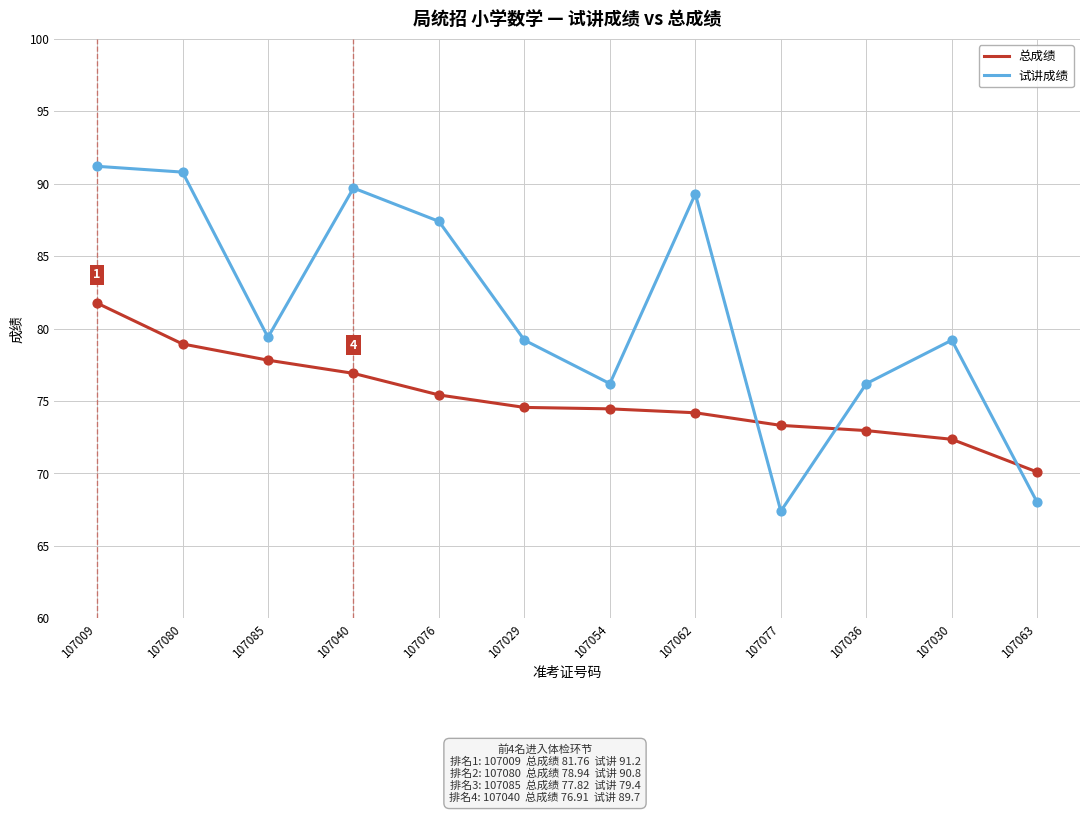

What is the total value across all series at 107077?

140.7